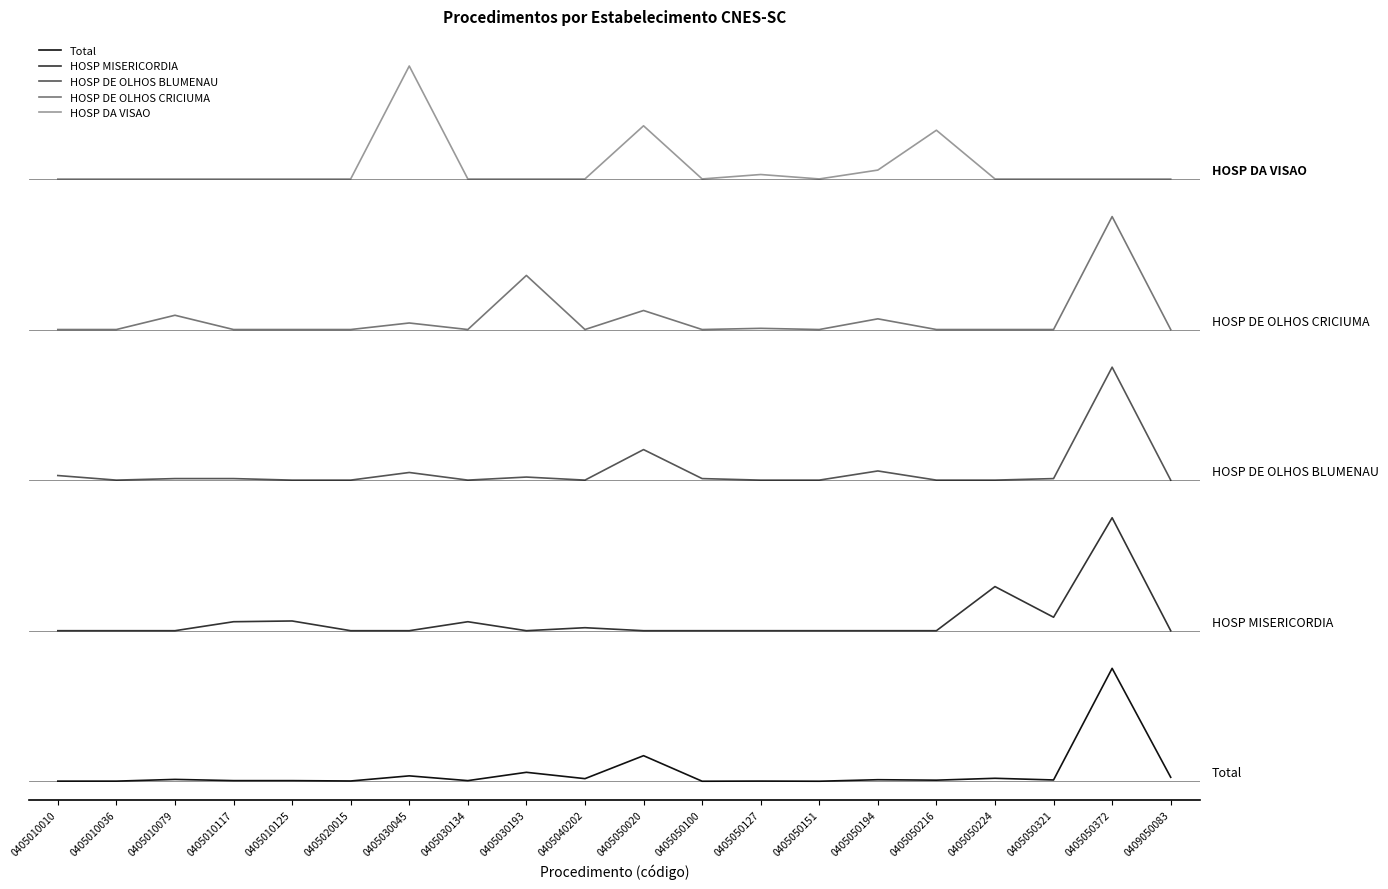

Which category has the lowest value in the HOSP DA VISAO series?

0405010010